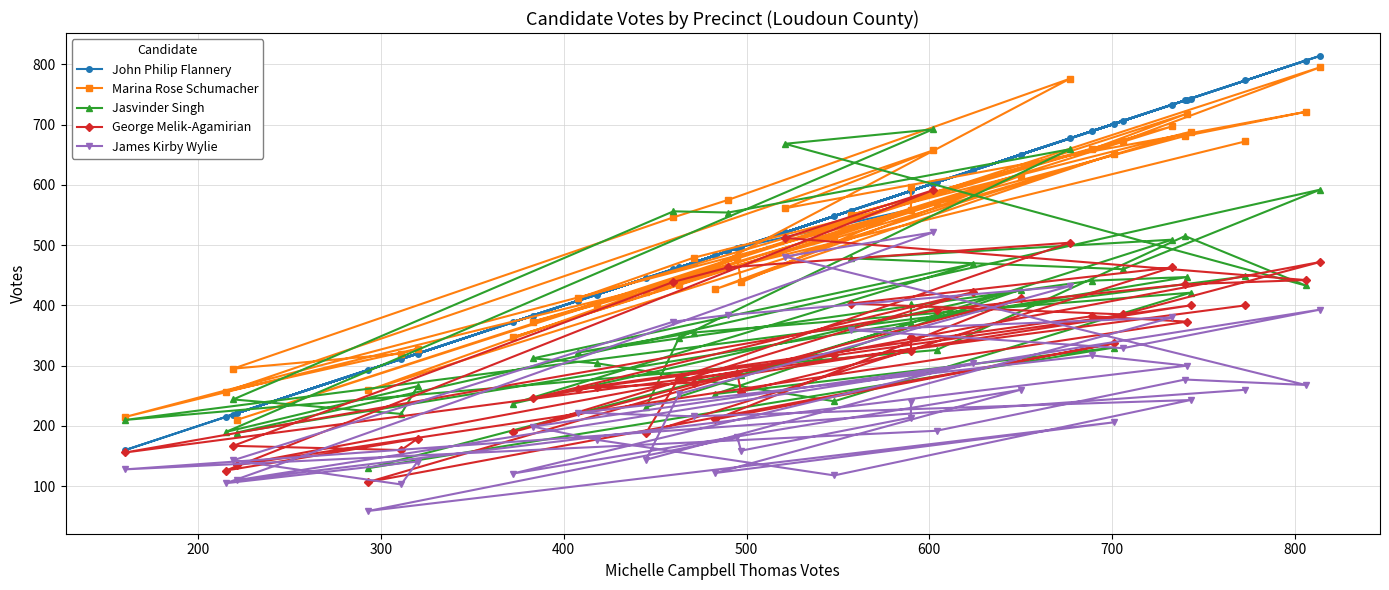

What is the sum of all James Kirby Wylie values?

9433